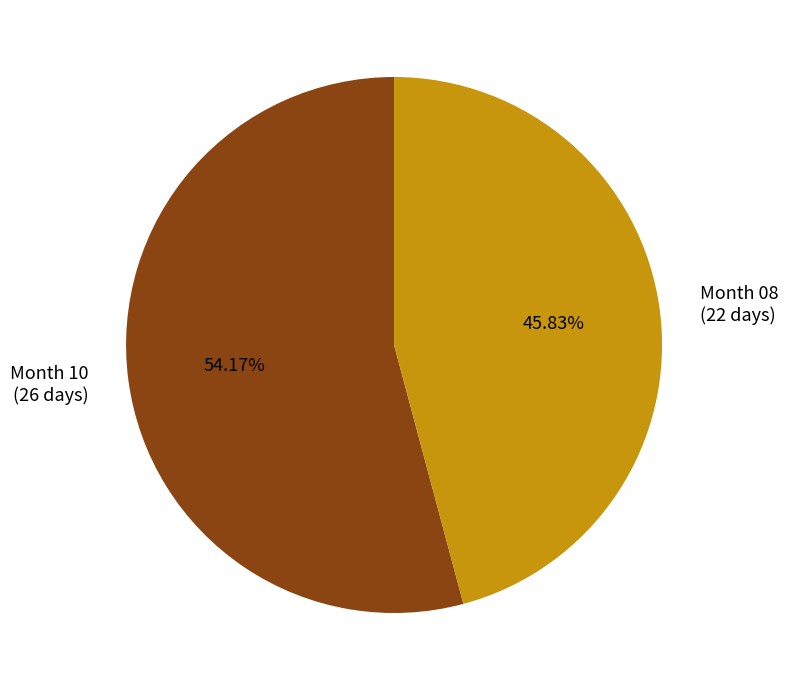

Between Month 08 (22 days) and Month 10 (26 days), which is larger?

Month 10 (26 days)